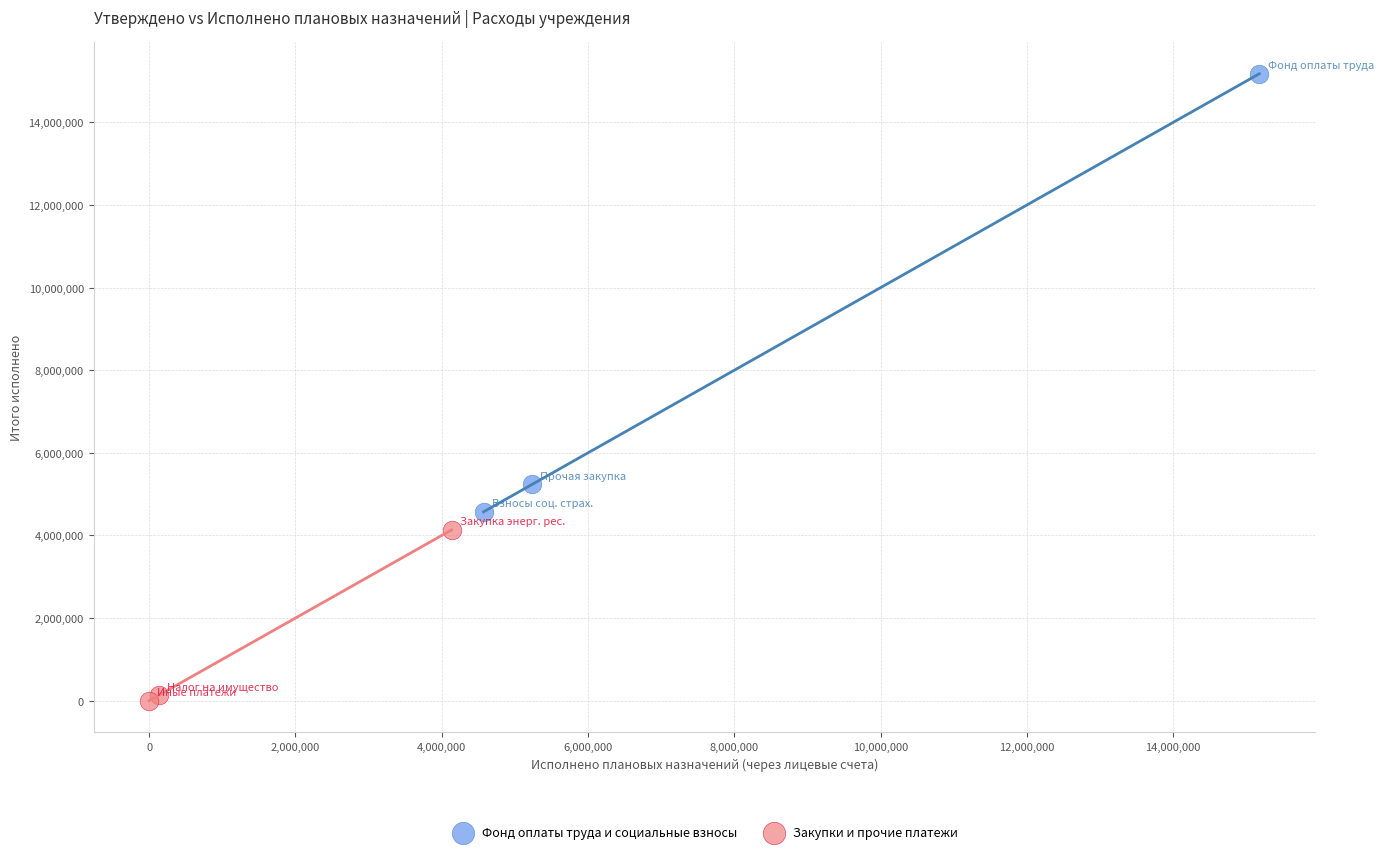

Which series reaches the maximum Y coordinate?

Фонд оплаты труда и социальные взносы